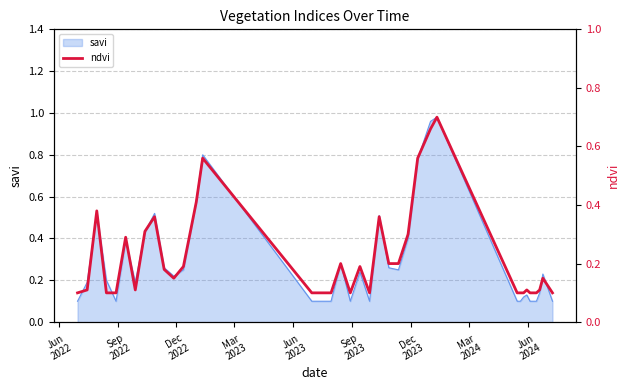

How many data points does each series have?

38